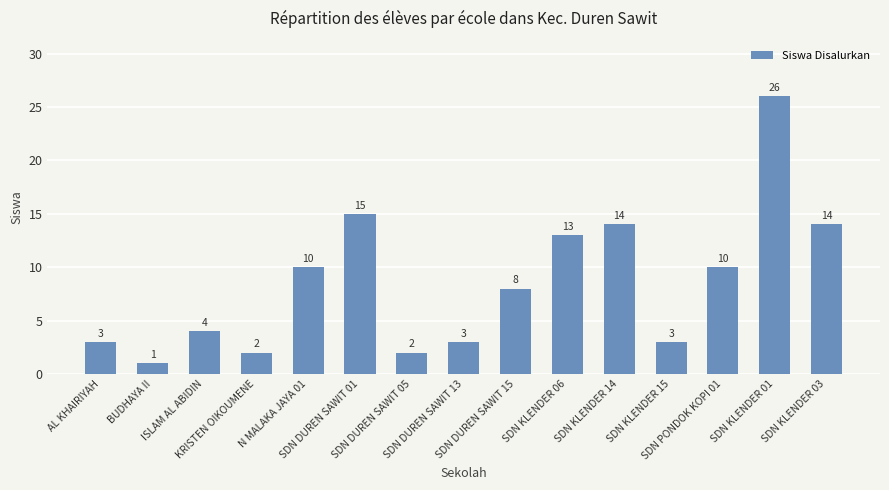

Reading right to left, extract all data points from this chart.

14	26	10	3	14	13	8	3	2	15	10	2	4	1	3